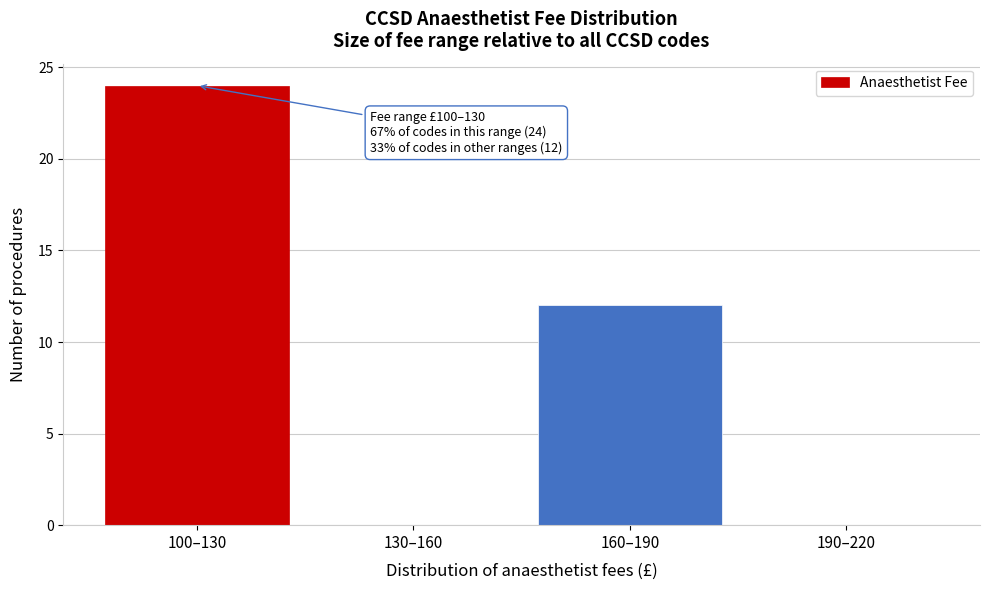

Reading left to right, list all the values displayed in this chart.

100–130=24	130–160=0	160–190=12	190–220=0